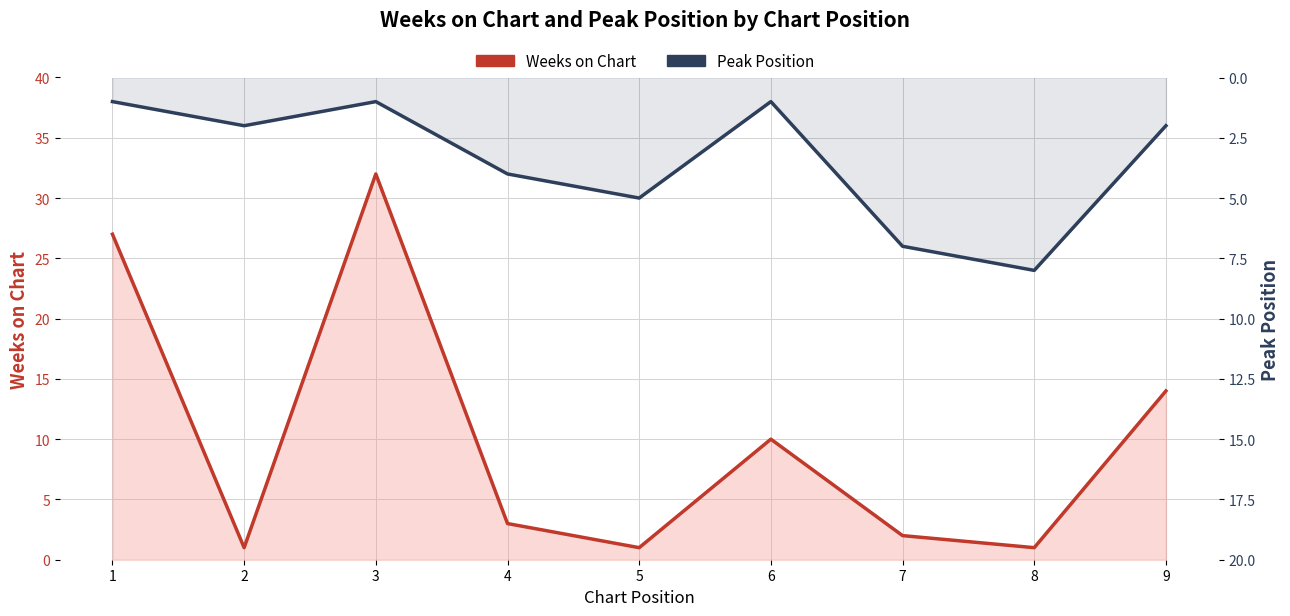

Which series changed the most between 7 and 9?

Weeks on Chart